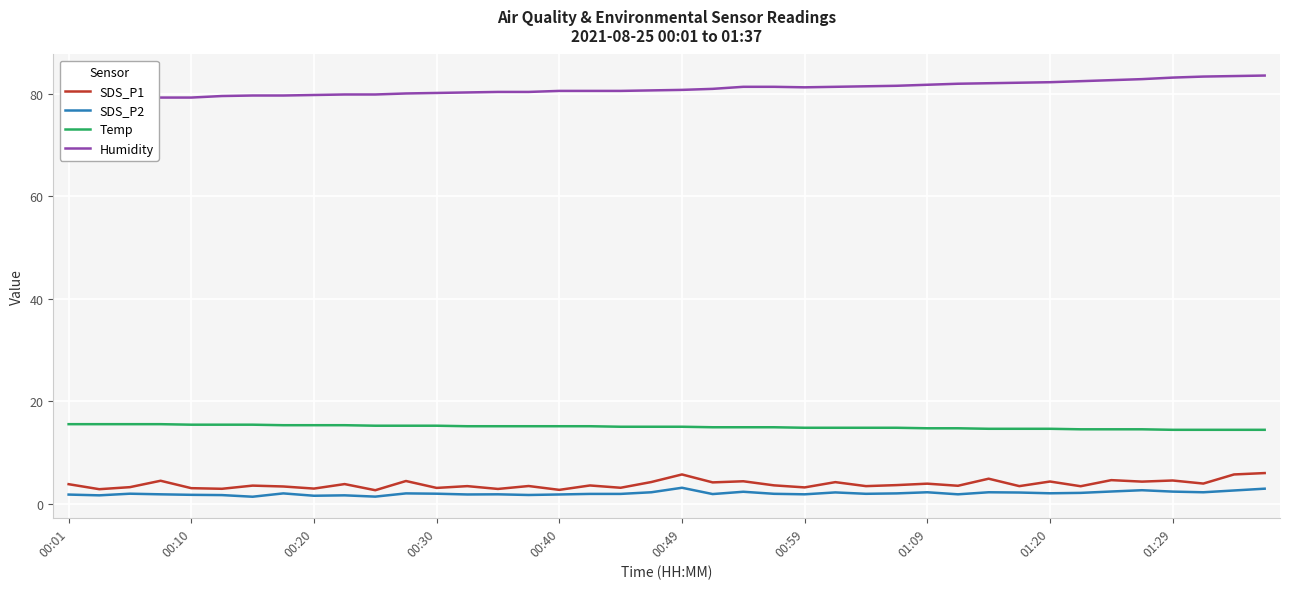

Reading left to right, transcribe all the data shown in this chart.

SDS_P1: 3.8	2.8	3.2	4.5	3.0	2.9	3.5	3.3	2.9	3.8	2.6	4.4	3.0	3.4	2.9	3.4	2.7	3.5	3.1	4.2	5.7	4.1	4.3	3.5	3.1	4.2	3.4	3.6	3.9	3.5	4.8	3.4	4.3	3.4	4.6	4.3	4.5	3.9	5.7	6.0
SDS_P2: 1.8	1.6	1.9	1.8	1.7	1.6	1.3	2.0	1.5	1.6	1.4	2.0	1.9	1.8	1.8	1.7	1.8	1.9	1.9	2.2	3.1	1.9	2.3	1.9	1.8	2.2	1.9	2.0	2.2	1.8	2.2	2.1	2.0	2.1	2.4	2.6	2.3	2.2	2.5	2.9
Temp: 15.5	15.5	15.5	15.5	15.4	15.4	15.4	15.3	15.3	15.3	15.2	15.2	15.2	15.1	15.1	15.1	15.1	15.1	15.0	15.0	15.0	14.9	14.9	14.9	14.8	14.8	14.8	14.8	14.7	14.7	14.6	14.6	14.6	14.5	14.5	14.5	14.4	14.4	14.4	14.4
Humidity: 79.1	79.1	79.3	79.3	79.3	79.6	79.7	79.7	79.8	79.9	79.9	80.1	80.2	80.3	80.4	80.4	80.6	80.6	80.6	80.7	80.8	81.0	81.4	81.4	81.3	81.4	81.5	81.6	81.8	82.0	82.1	82.2	82.3	82.5	82.7	82.9	83.2	83.4	83.5	83.6